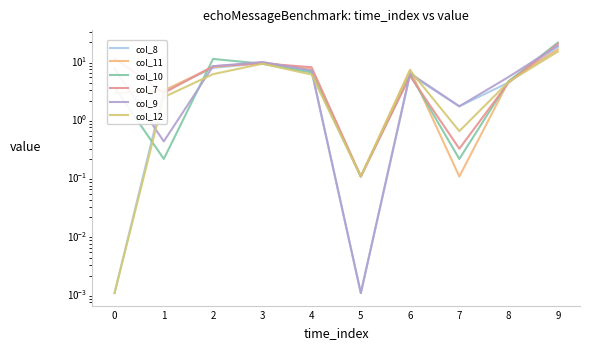

How many values in the col_7 series exceed 7?

5